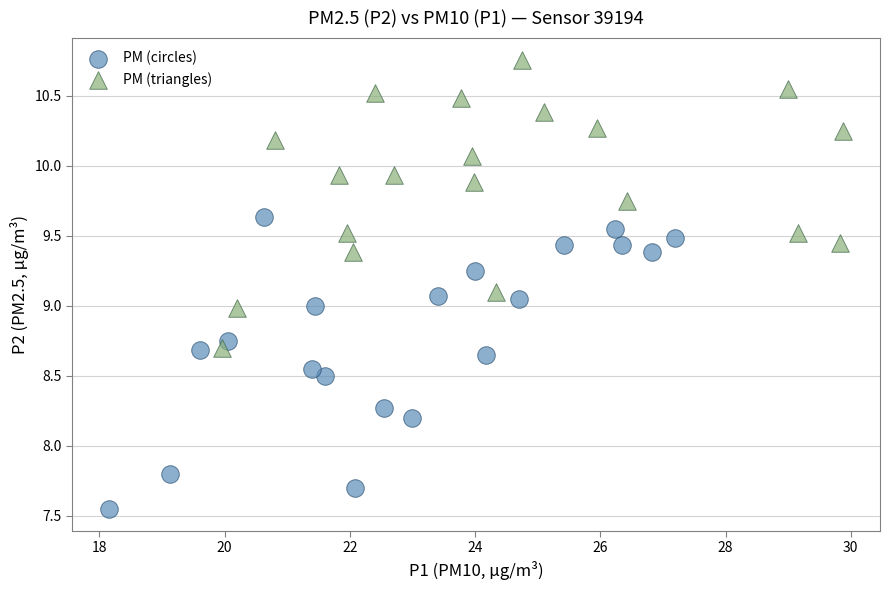

What are all the series names shown in the legend?

PM (circles), PM (triangles)